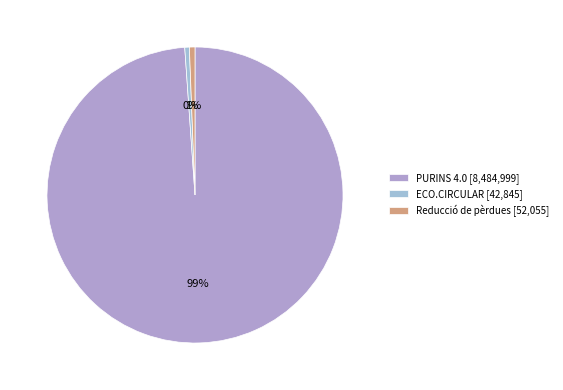

Which slice is the largest?

PURINS 4.0